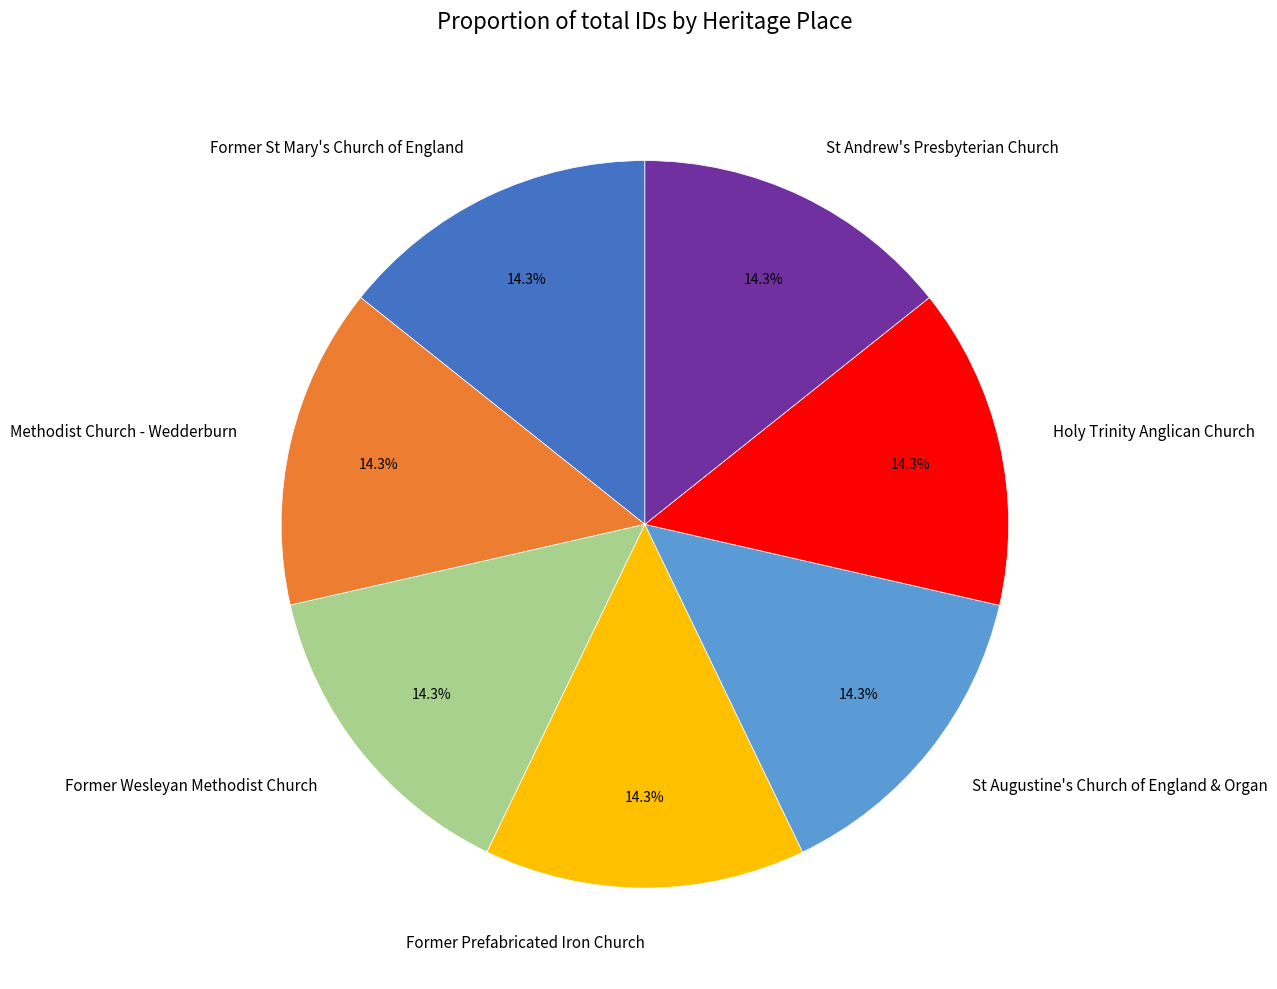

Approximately how many times larger is the value at Former Prefabricated Iron Church compared to Holy Trinity Anglican Church?

1.0